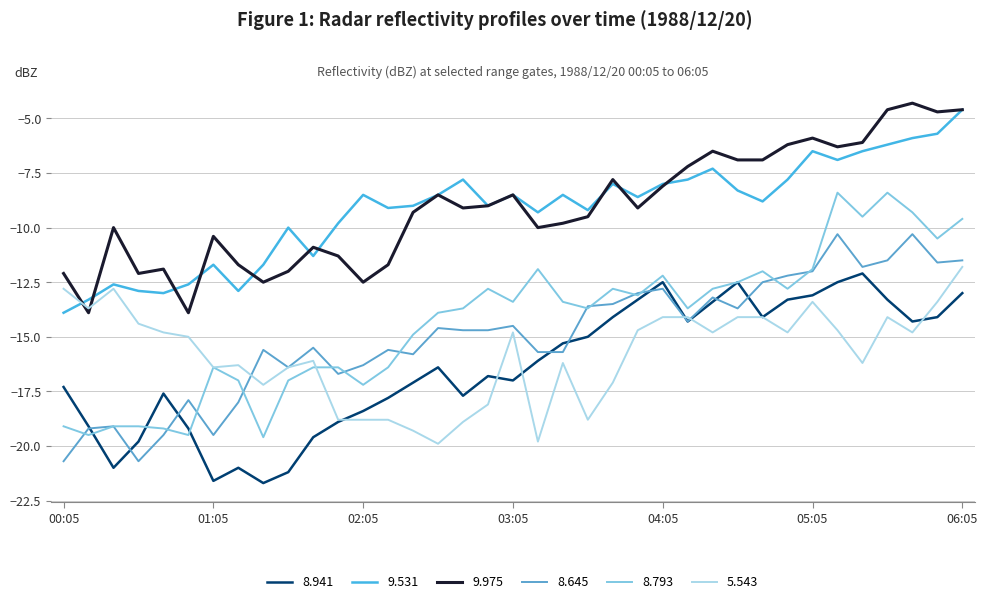

Reading left to right, what are all the values shown in this chart?

8.941: 00:05=-17.3	00:15=-19.1	00:25=-21.0	00:35=-19.8	00:45=-17.6	00:55=-19.2	01:05=-21.6	01:15=-21.0	01:25=-21.7	01:35=-21.2	01:45=-19.6	01:55=-18.9	02:05=-18.4	02:15=-17.8	02:25=-17.1	02:35=-16.4	02:45=-17.7	02:55=-16.8	03:05=-17.0	03:15=-16.1	03:25=-15.3	03:35=-15.0	03:45=-14.1	03:55=-13.3	04:05=-12.5	04:15=-14.3	04:25=-13.4	04:35=-12.5	04:45=-14.1	04:55=-13.3	05:05=-13.1	05:15=-12.5	05:25=-12.1	05:35=-13.3	05:45=-14.3	05:55=-14.1	06:05=-13.0
9.531: 00:05=-13.9	00:15=-13.3	00:25=-12.6	00:35=-12.9	00:45=-13.0	00:55=-12.6	01:05=-11.7	01:15=-12.9	01:25=-11.7	01:35=-10.0	01:45=-11.3	01:55=-9.8	02:05=-8.5	02:15=-9.1	02:25=-9.0	02:35=-8.5	02:45=-7.8	02:55=-9.0	03:05=-8.5	03:15=-9.3	03:25=-8.5	03:35=-9.2	03:45=-8.0	03:55=-8.6	04:05=-8.0	04:15=-7.8	04:25=-7.3	04:35=-8.3	04:45=-8.8	04:55=-7.8	05:05=-6.5	05:15=-6.9	05:25=-6.5	05:35=-6.2	05:45=-5.9	05:55=-5.7	06:05=-4.6
9.975: 00:05=-12.1	00:15=-13.9	00:25=-10.0	00:35=-12.1	00:45=-11.9	00:55=-13.9	01:05=-10.4	01:15=-11.7	01:25=-12.5	01:35=-12.0	01:45=-10.9	01:55=-11.3	02:05=-12.5	02:15=-11.7	02:25=-9.3	02:35=-8.5	02:45=-9.1	02:55=-9.0	03:05=-8.5	03:15=-10.0	03:25=-9.8	03:35=-9.5	03:45=-7.8	03:55=-9.1	04:05=-8.1	04:15=-7.2	04:25=-6.5	04:35=-6.9	04:45=-6.9	04:55=-6.2	05:05=-5.9	05:15=-6.3	05:25=-6.1	05:35=-4.6	05:45=-4.3	05:55=-4.7	06:05=-4.6
8.645: 00:05=-20.7	00:15=-19.2	00:25=-19.1	00:35=-20.7	00:45=-19.5	00:55=-17.9	01:05=-19.5	01:15=-18.0	01:25=-15.6	01:35=-16.4	01:45=-15.5	01:55=-16.7	02:05=-16.3	02:15=-15.6	02:25=-15.8	02:35=-14.6	02:45=-14.7	02:55=-14.7	03:05=-14.5	03:15=-15.7	03:25=-15.7	03:35=-13.6	03:45=-13.5	03:55=-13.0	04:05=-12.8	04:15=-14.3	04:25=-13.2	04:35=-13.7	04:45=-12.5	04:55=-12.2	05:05=-12.0	05:15=-10.3	05:25=-11.8	05:35=-11.5	05:45=-10.3	05:55=-11.6	06:05=-11.5
8.793: 00:05=-19.1	00:15=-19.5	00:25=-19.1	00:35=-19.1	00:45=-19.2	00:55=-19.5	01:05=-16.4	01:15=-17.0	01:25=-19.6	01:35=-17.0	01:45=-16.4	01:55=-16.4	02:05=-17.2	02:15=-16.4	02:25=-14.9	02:35=-13.9	02:45=-13.7	02:55=-12.8	03:05=-13.4	03:15=-11.9	03:25=-13.4	03:35=-13.7	03:45=-12.8	03:55=-13.1	04:05=-12.2	04:15=-13.7	04:25=-12.8	04:35=-12.5	04:45=-12.0	04:55=-12.8	05:05=-11.9	05:15=-8.4	05:25=-9.5	05:35=-8.4	05:45=-9.3	05:55=-10.5	06:05=-9.6
5.543: 00:05=-12.8	00:15=-13.7	00:25=-12.8	00:35=-14.4	00:45=-14.8	00:55=-15.0	01:05=-16.4	01:15=-16.3	01:25=-17.2	01:35=-16.4	01:45=-16.1	01:55=-18.8	02:05=-18.8	02:15=-18.8	02:25=-19.3	02:35=-19.9	02:45=-18.9	02:55=-18.1	03:05=-14.8	03:15=-19.8	03:25=-16.2	03:35=-18.8	03:45=-17.1	03:55=-14.7	04:05=-14.1	04:15=-14.1	04:25=-14.8	04:35=-14.1	04:45=-14.1	04:55=-14.8	05:05=-13.4	05:15=-14.7	05:25=-16.2	05:35=-14.1	05:45=-14.8	05:55=-13.4	06:05=-11.8